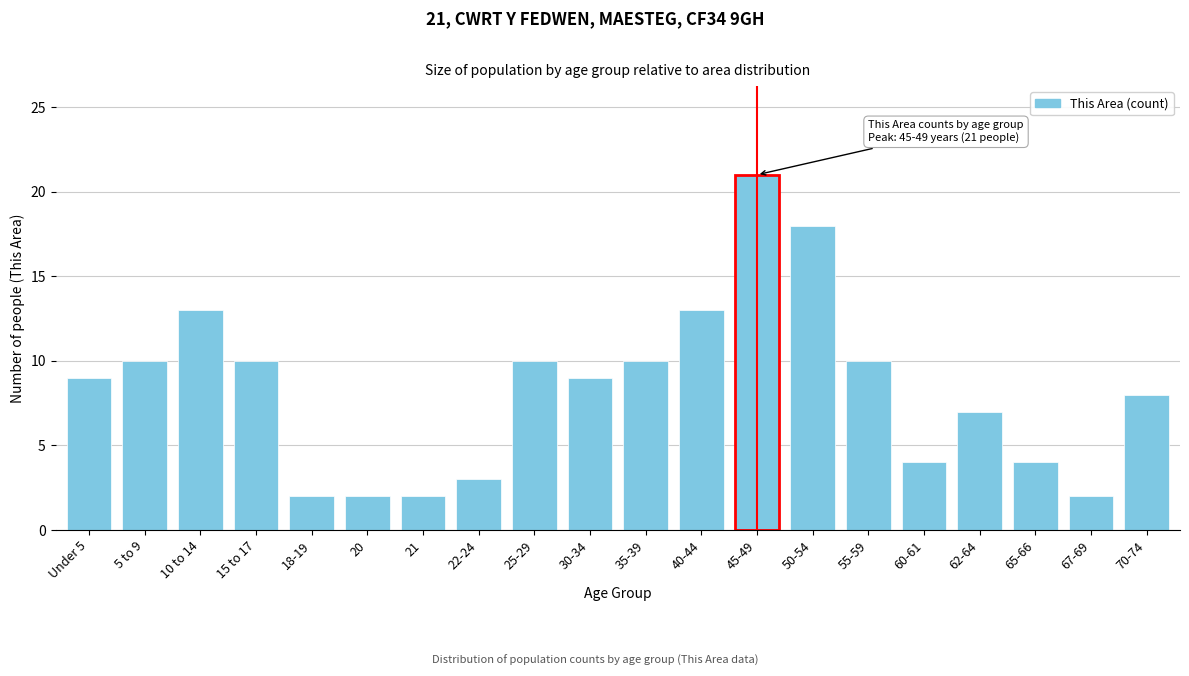

Reading right to left, transcribe all the data shown in this chart.

70-74=8	67-69=2	65-66=4	62-64=7	60-61=4	55-59=10	50-54=18	45-49=21	40-44=13	35-39=10	30-34=9	25-29=10	22-24=3	21=2	20=2	18-19=2	15 to 17=10	10 to 14=13	5 to 9=10	Under 5=9